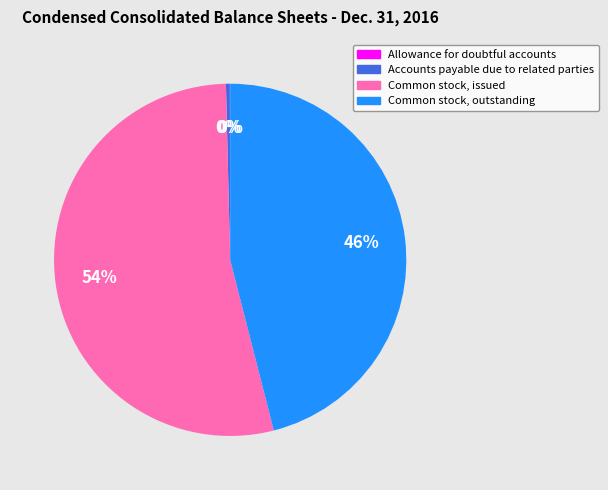

The Accounts payable due to related parties slice represents 7% of the pie. True or false?

False